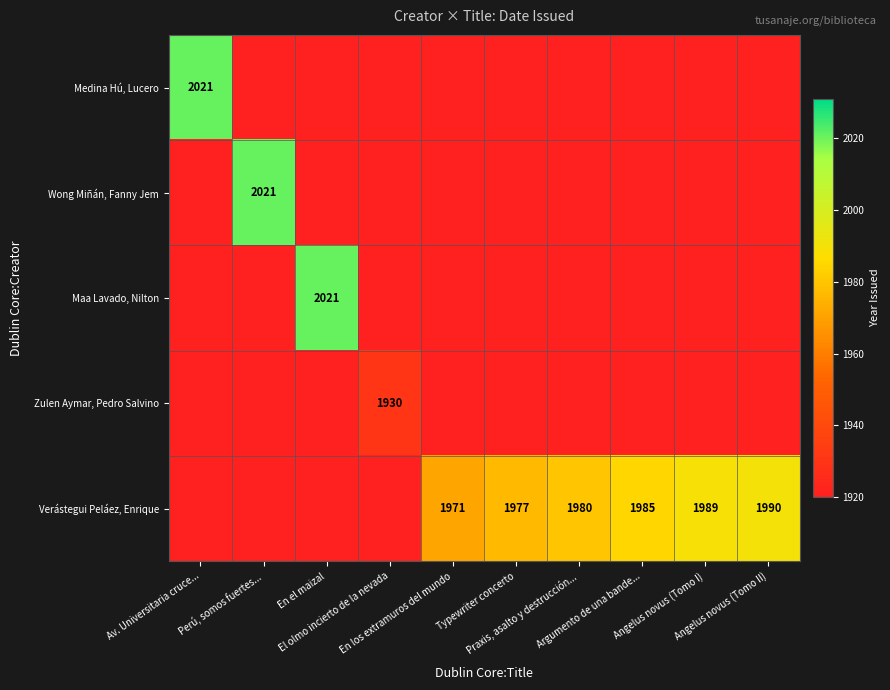

What is the smallest value displayed?

1930.0